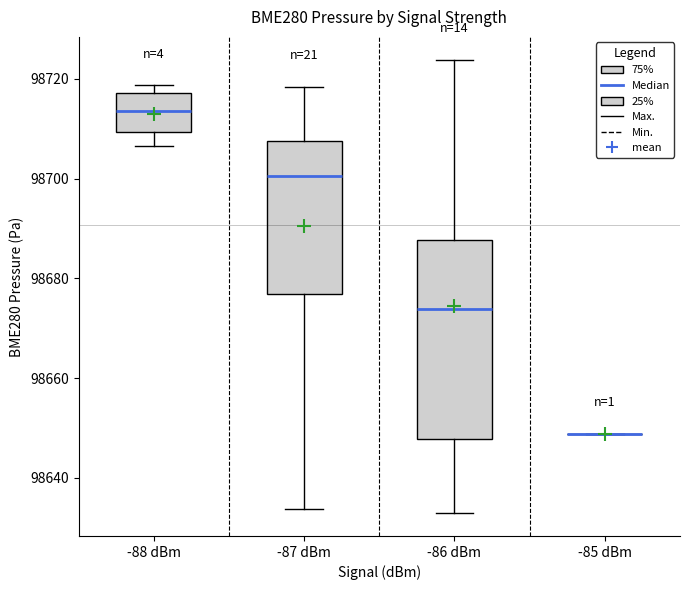

Where is the lower edge of the box for -86 dBm on the y-axis? The values are not printed on the chart, so give them approximately, as read against the axis.

98648